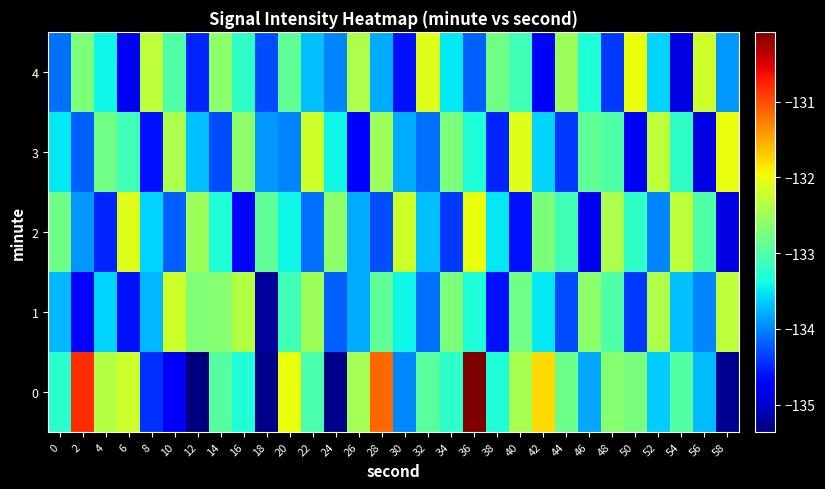

What is the total value across all series at 56?

-667.8